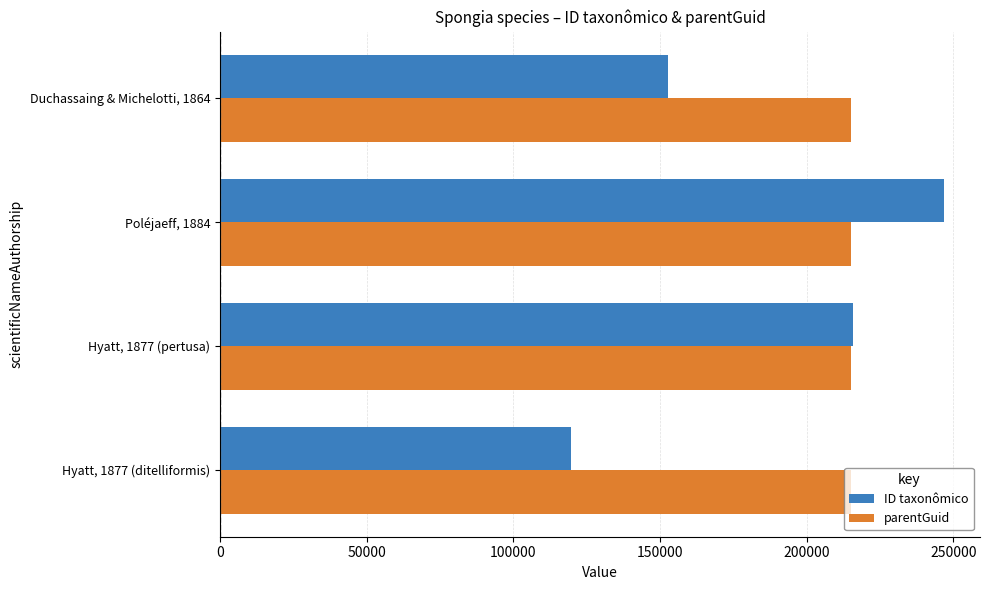

The value of parentGuid at Duchassaing & Michelotti, 1864 is 130616. True or false?

False